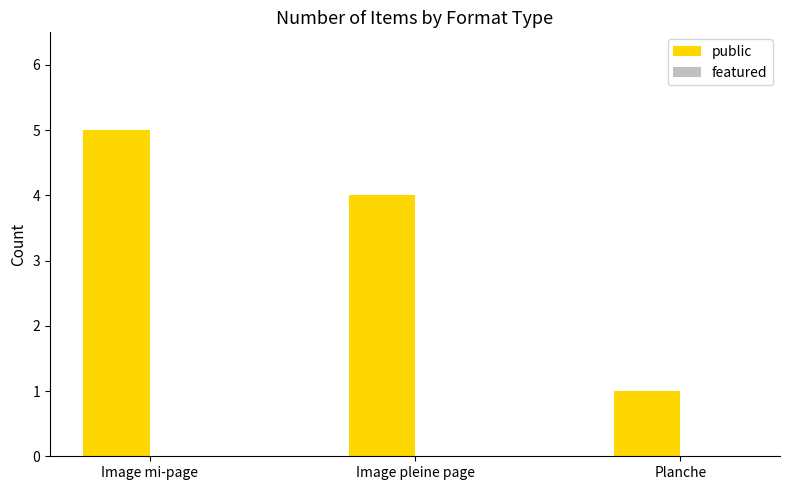

Count the number of categories in the chart.

3